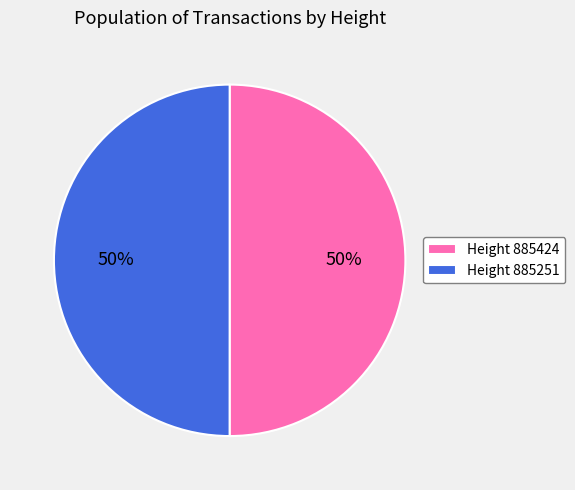

True or false: Height 885251 accounts for 40% of the total.

False